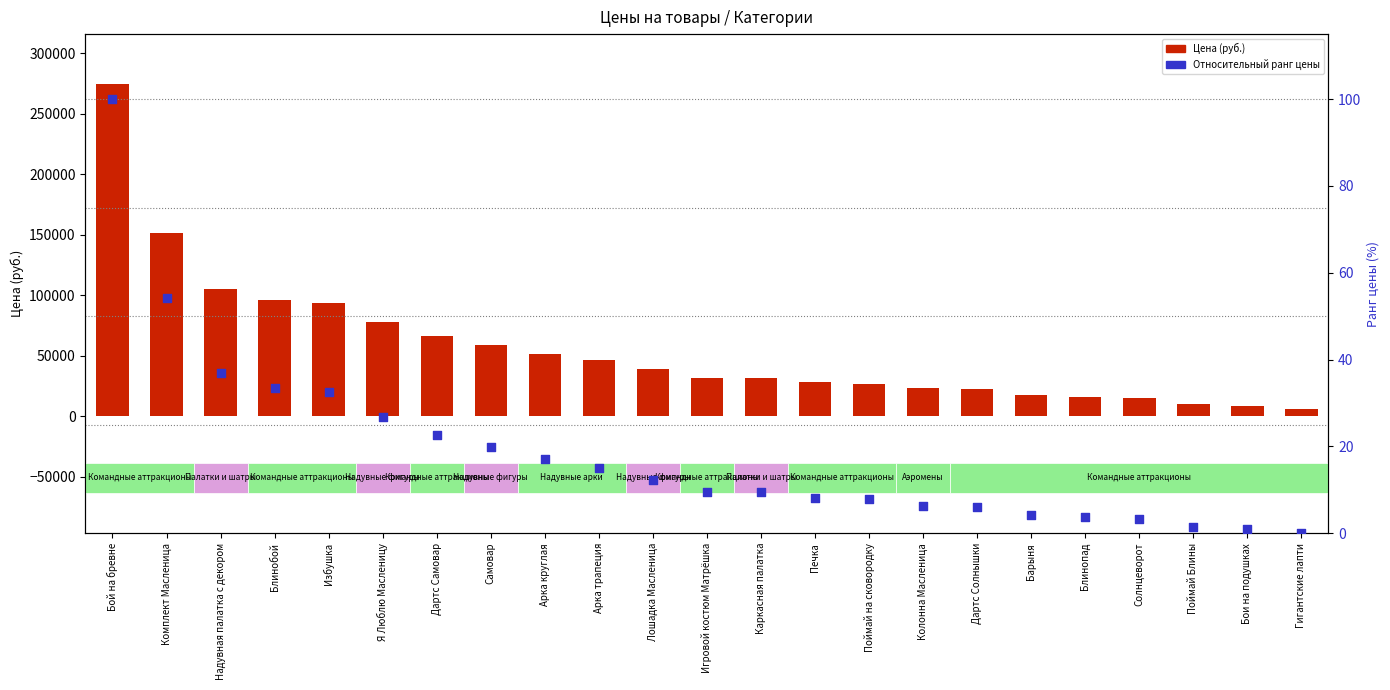

Which series reaches the maximum Y coordinate?

Цена (руб.)